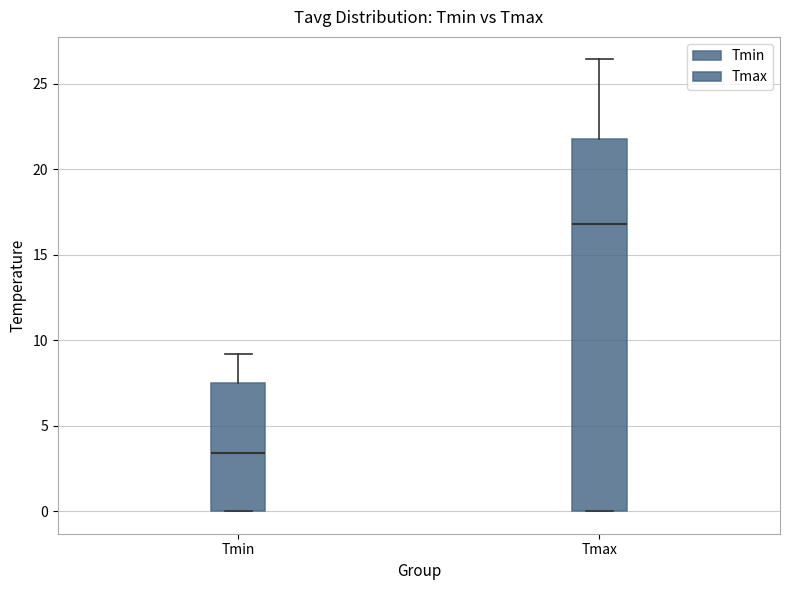

Where is the upper edge of the box for Tmax on the y-axis? The values are not printed on the chart, so give them approximately, as read against the axis.

22.0